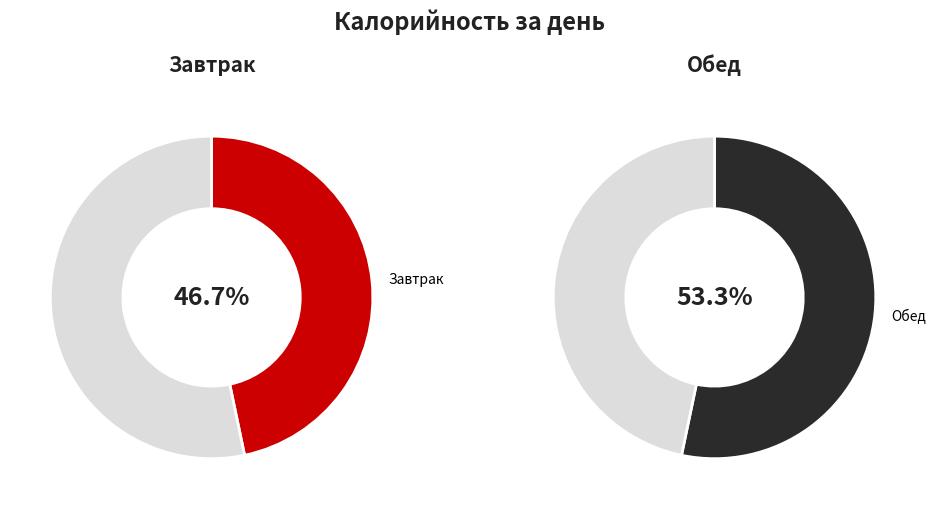

To the nearest percent, what is the difference between the Завтрак and Обед slice percentages?

7%